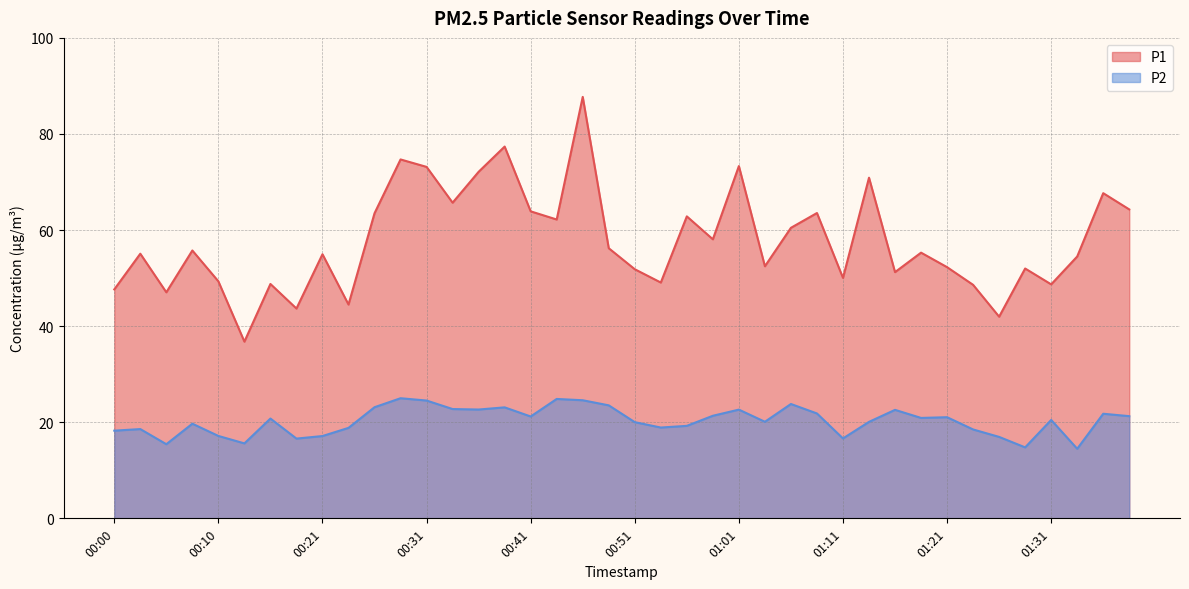

True or false: P2 and P1 intersect in this chart.

False